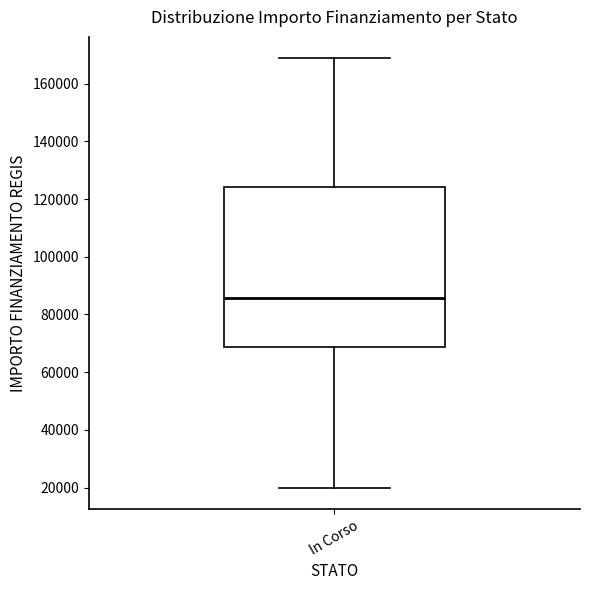

Where does the median line of the box for In Corso sit on the y-axis? The values are not printed on the chart, so give them approximately, as read against the axis.

86000